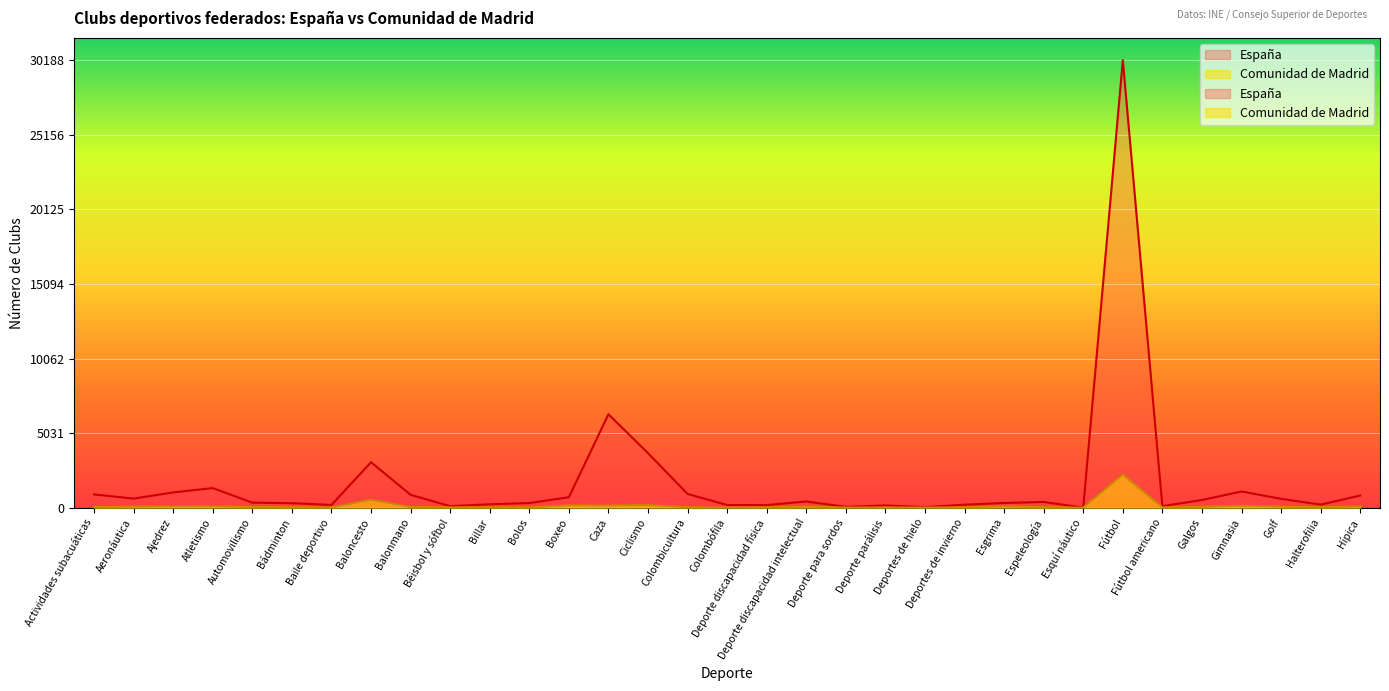

Rank the series by their maximum value, from lowest to highest.

Comunidad de Madrid, España